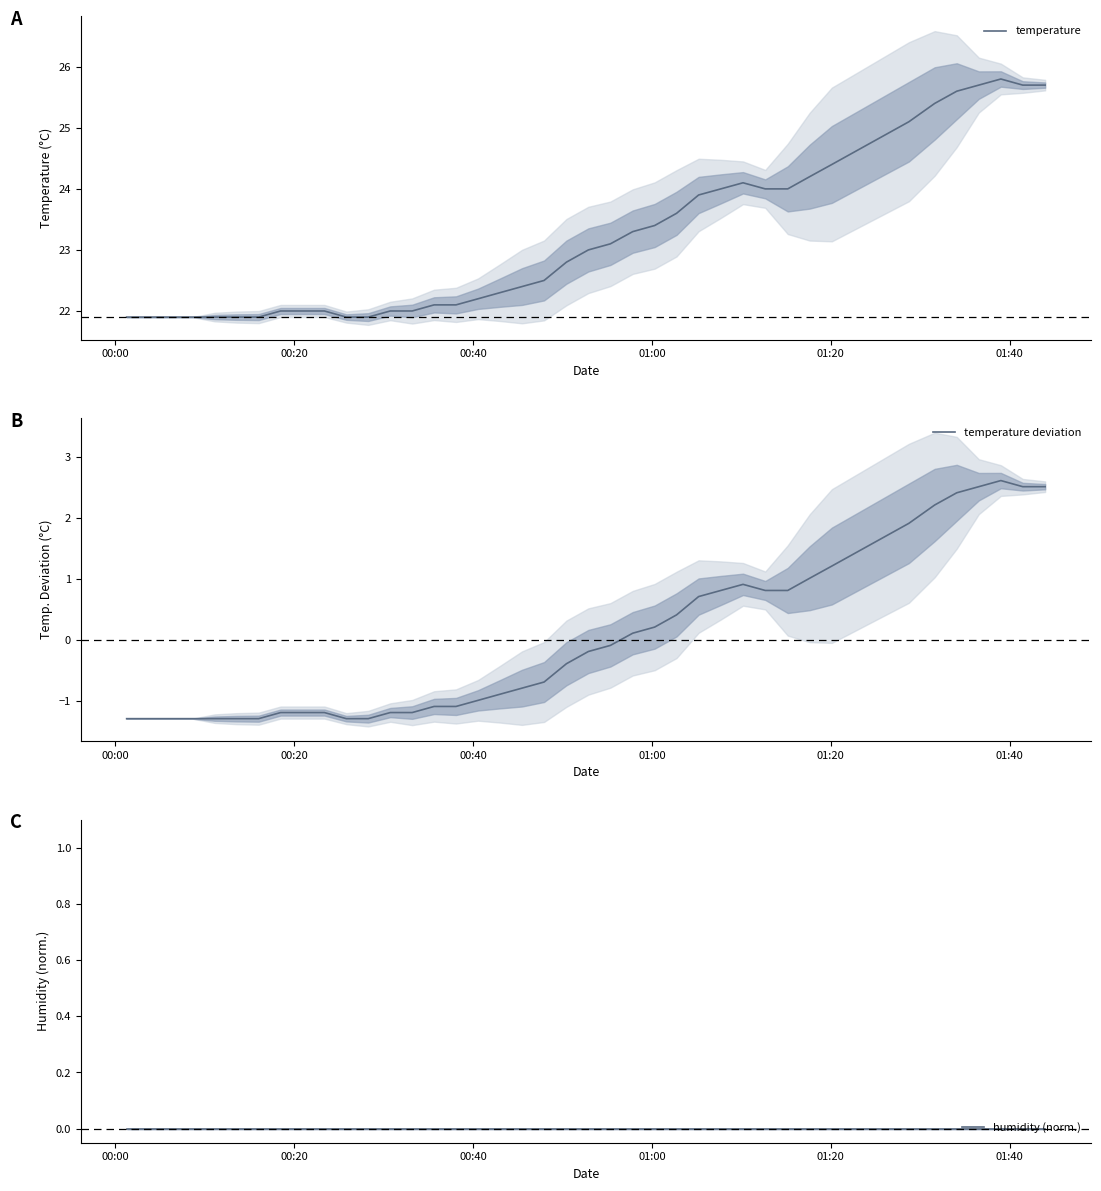

How many values in the temperature series exceed 22?

26